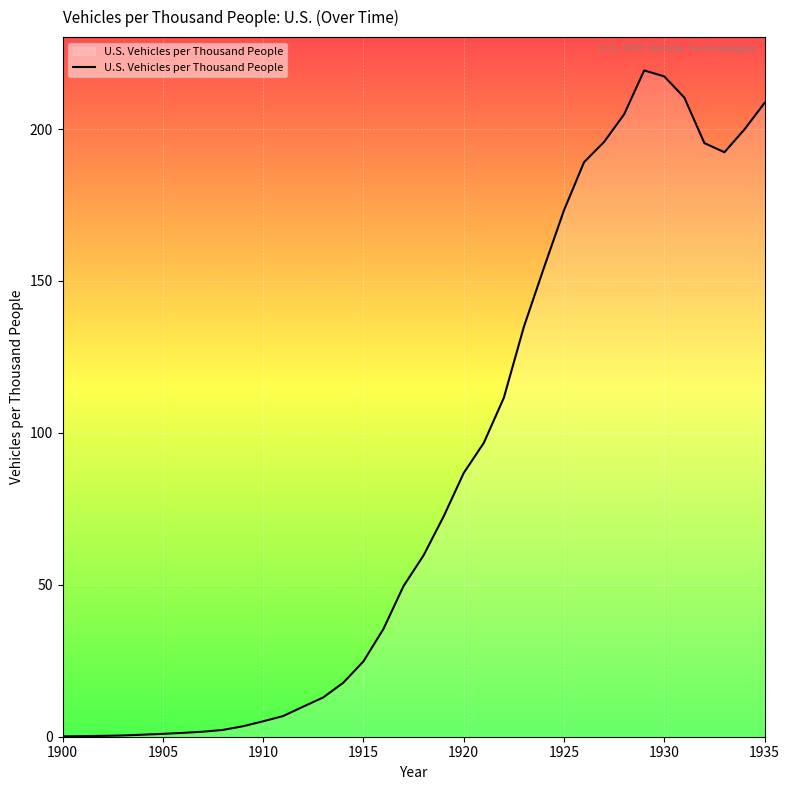

What is the greatest value displayed?

219.3